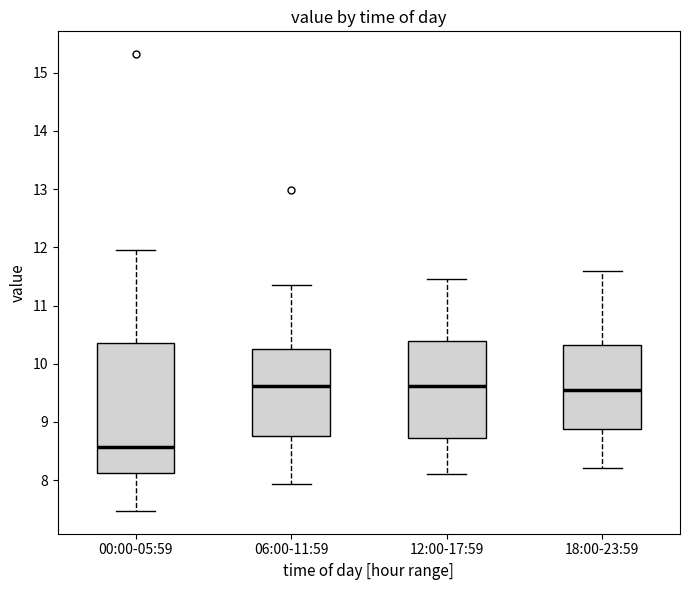

Where does the upper whisker of the box for 18:00-23:59 end on the y-axis? The values are not printed on the chart, so give them approximately, as read against the axis.

11.6